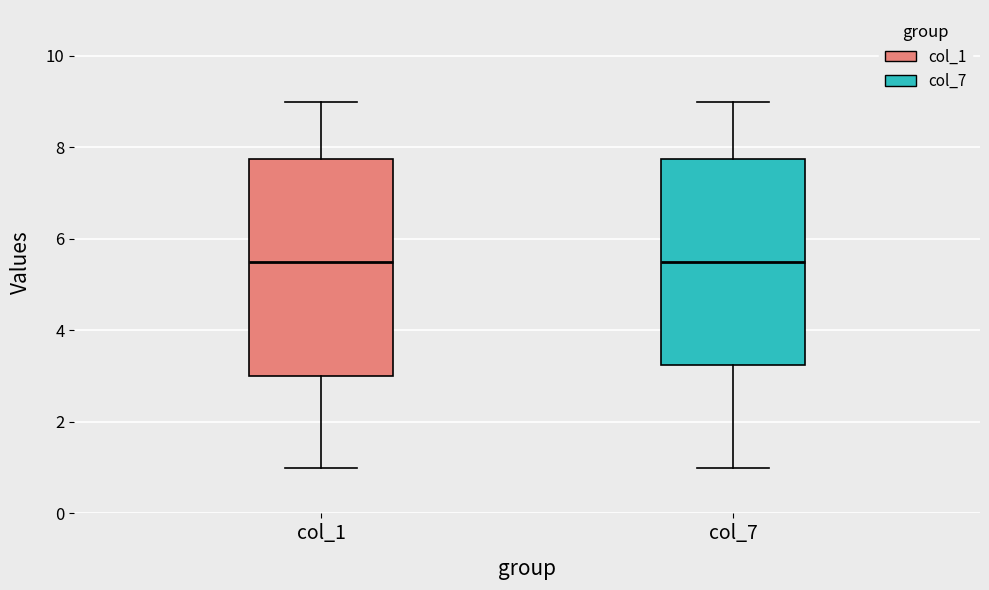

Which box is the tallest, from its lower edge to its upper edge?

col_1